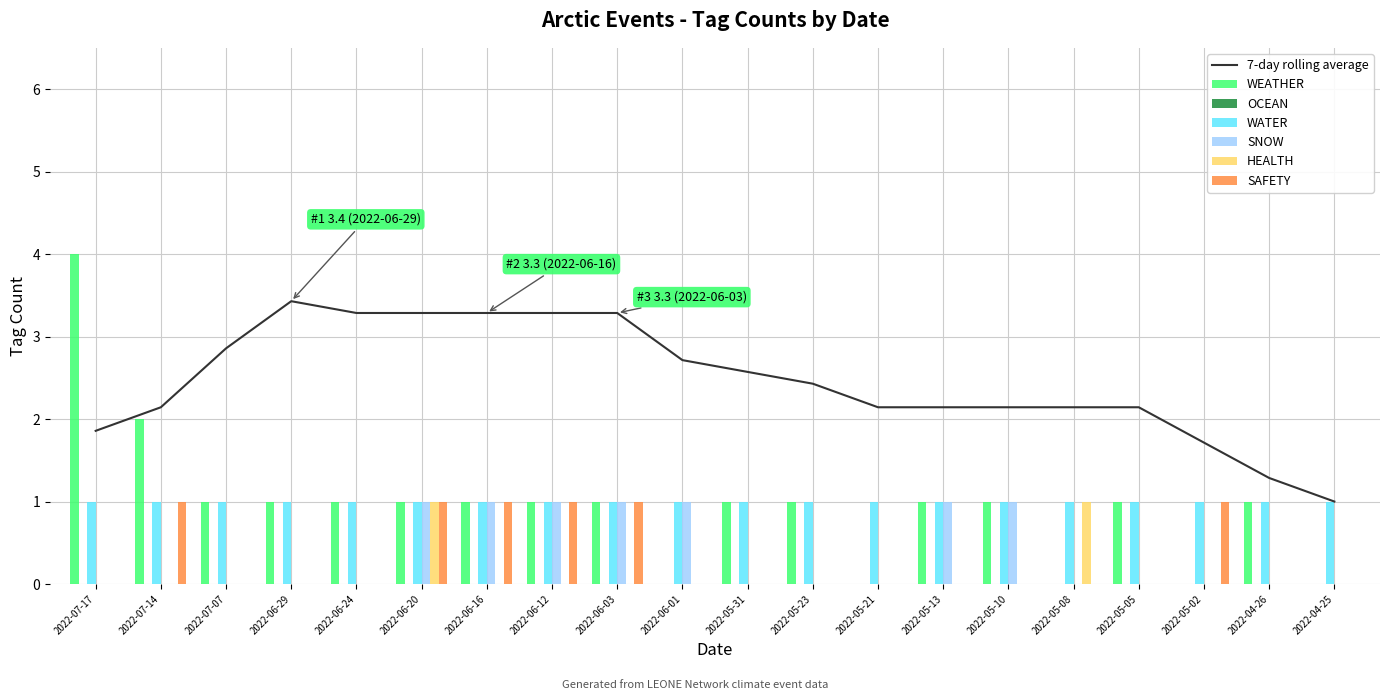

What is the difference between the maximum and second lowest values in the SAFETY series?

1